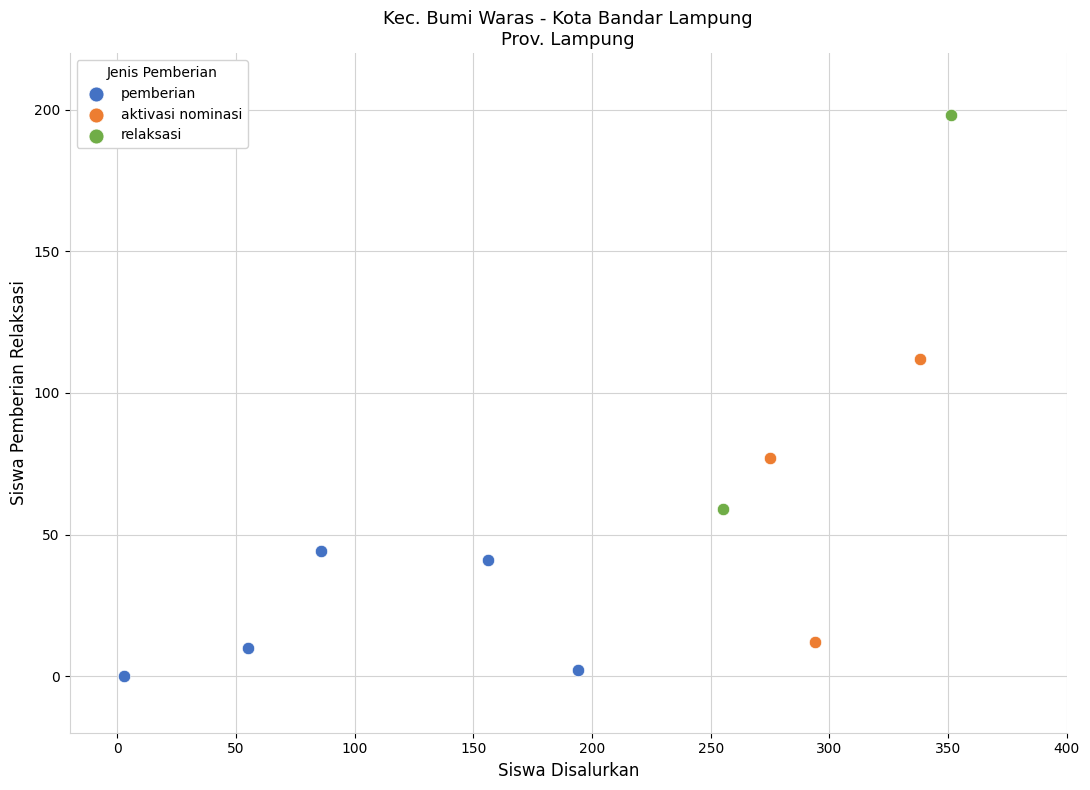

Which series has the largest Y range (max minus min)?

relaksasi